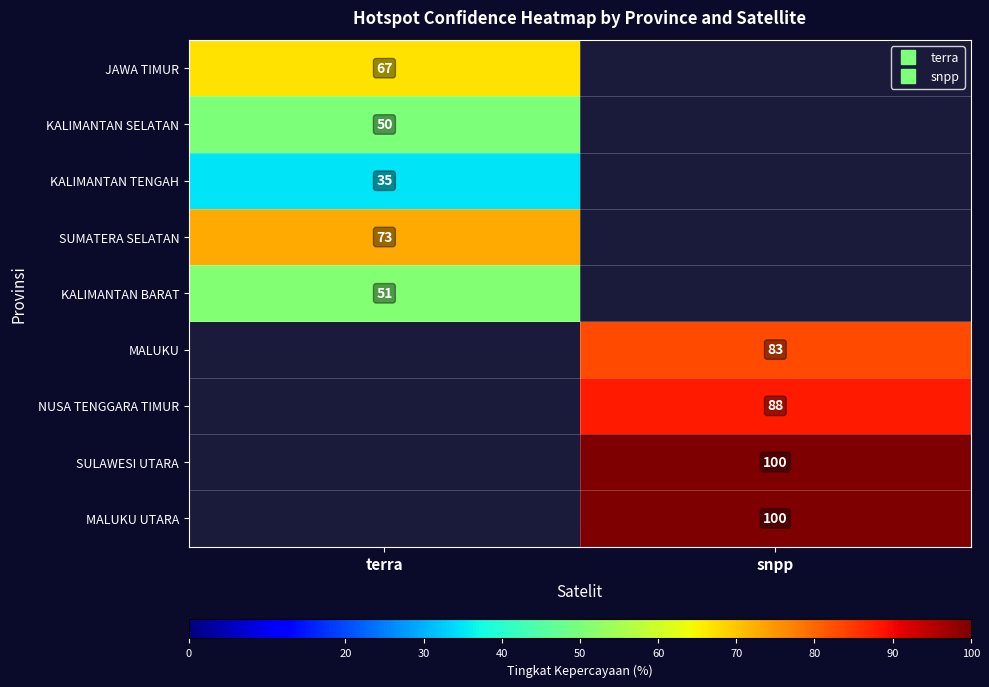

How many data points does each series have?

2